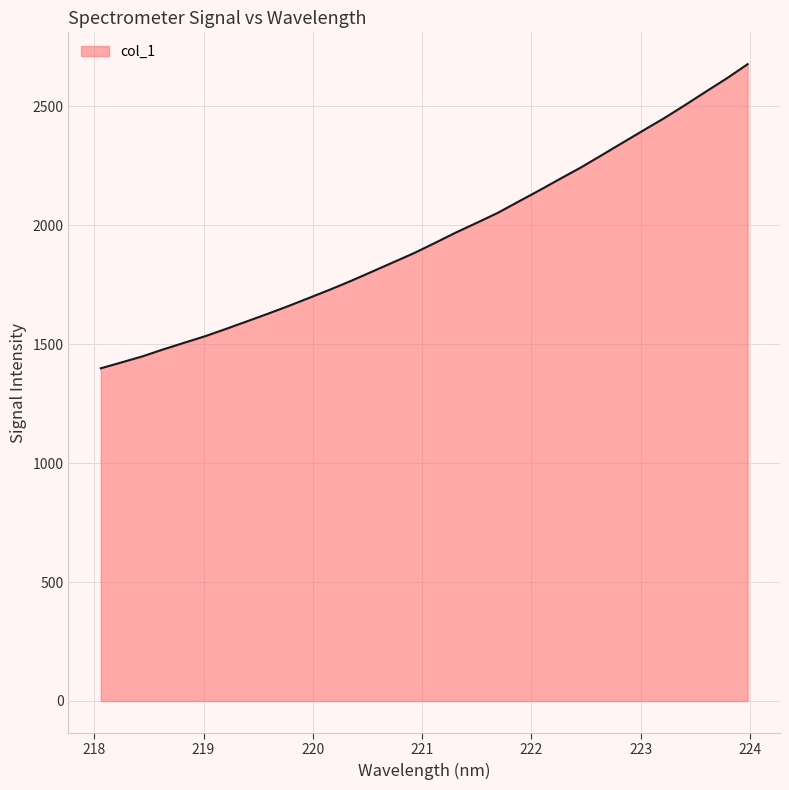

What is the difference between the maximum and minimum values?

1278.3